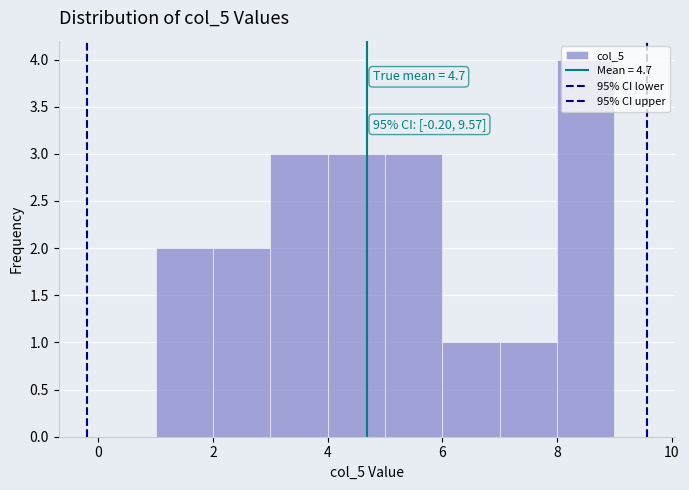

Which range on the x-axis has the tallest bar?

8 to 9